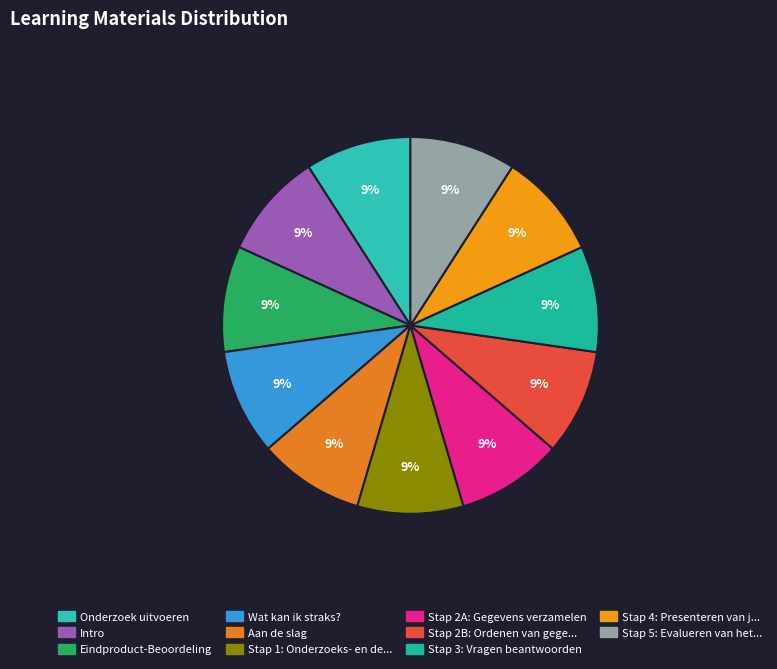

How many segments does this pie chart have?

11